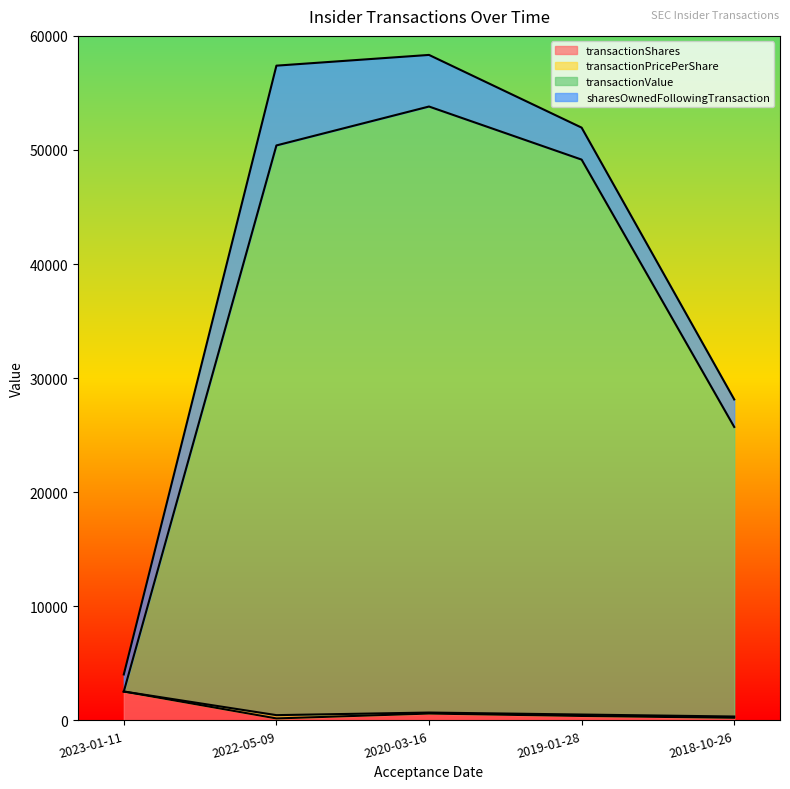

What is the highest value of the transactionShares series?

2533.0